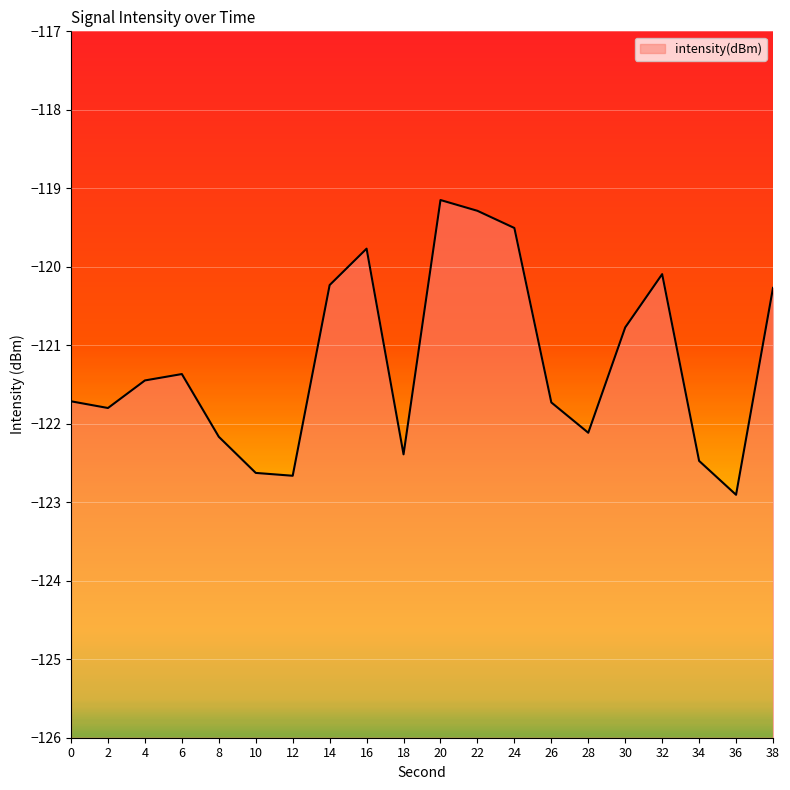

Which category has the highest value across all series?

20